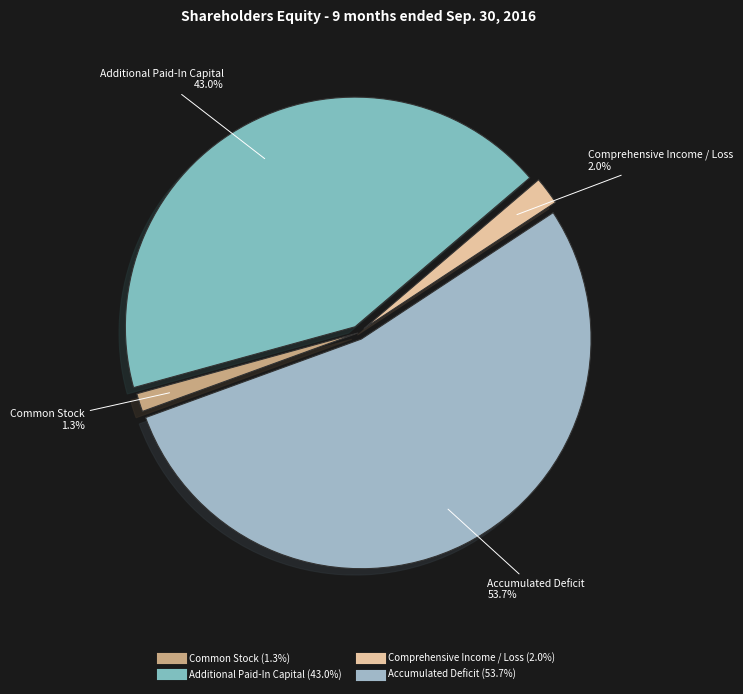

To the nearest percent, what is the average slice percentage?

25%